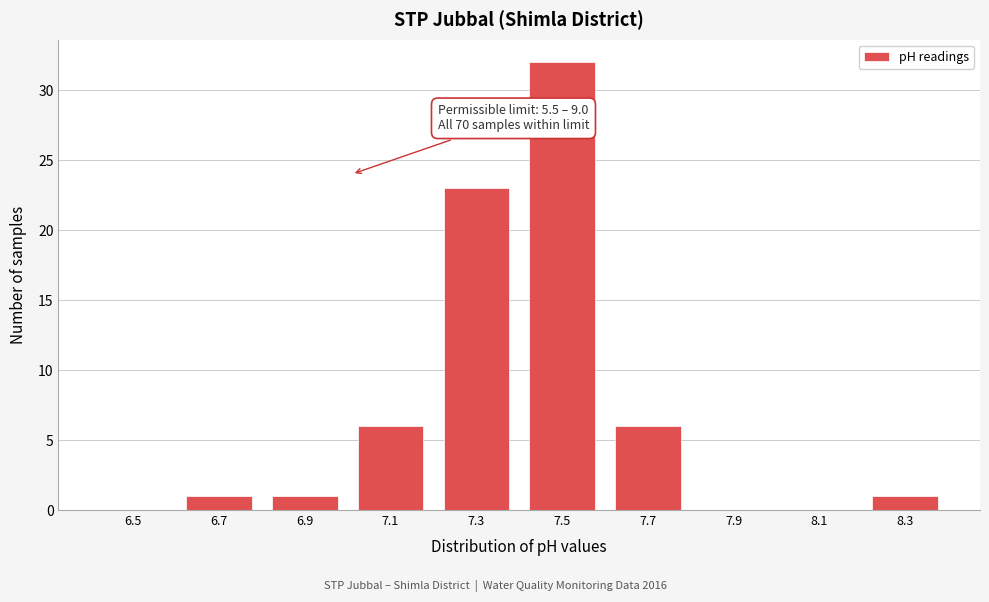

Reading left to right, what are all the values shown in this chart?

6.5=0	6.7=1	6.9=1	7.1=6	7.3=23	7.5=32	7.7=6	7.9=0	8.1=0	8.3=1